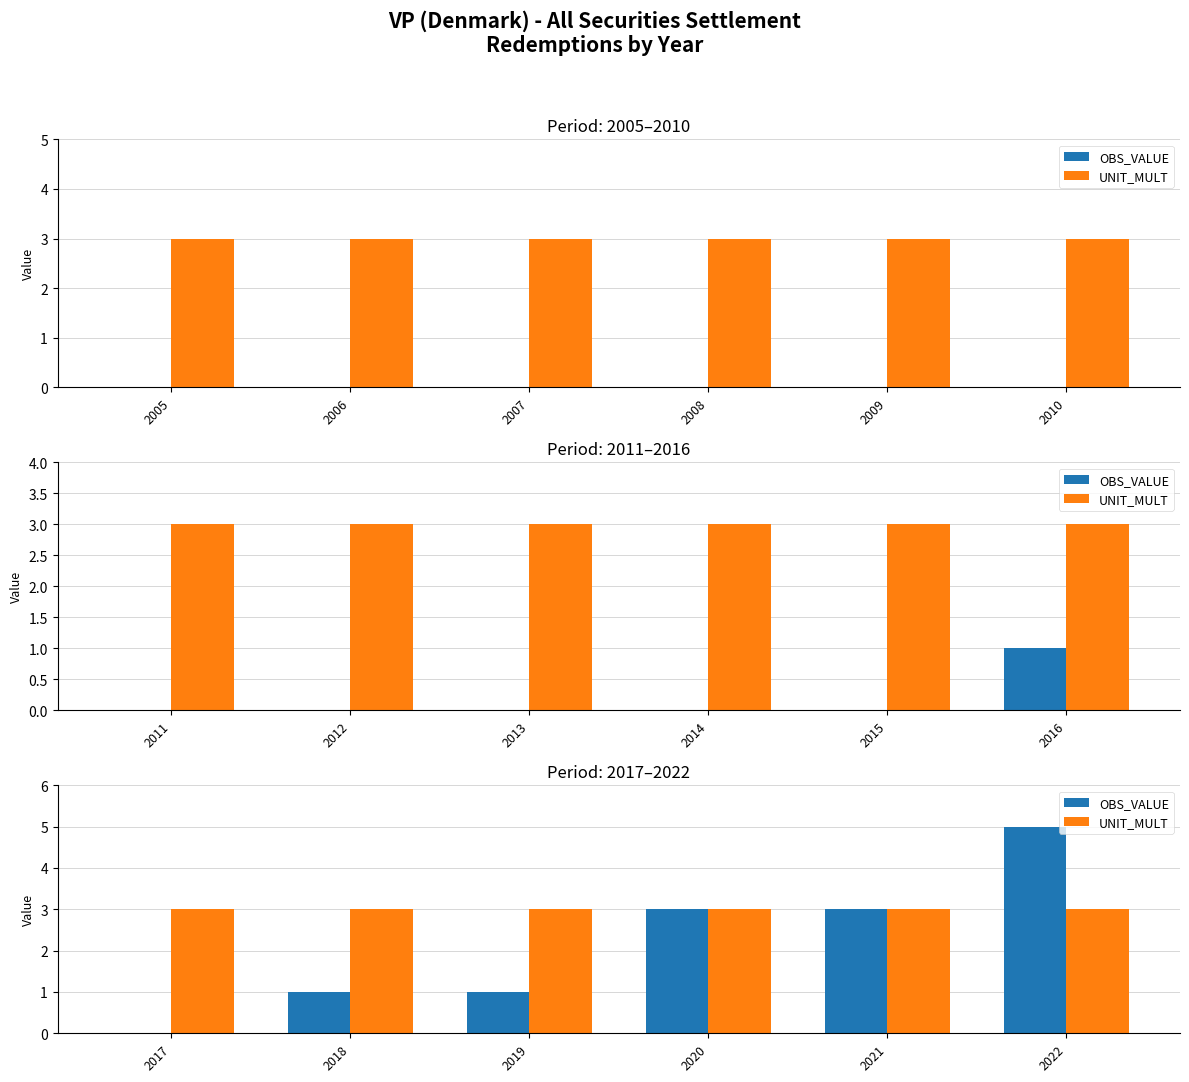

How many groups of bars are there?

6